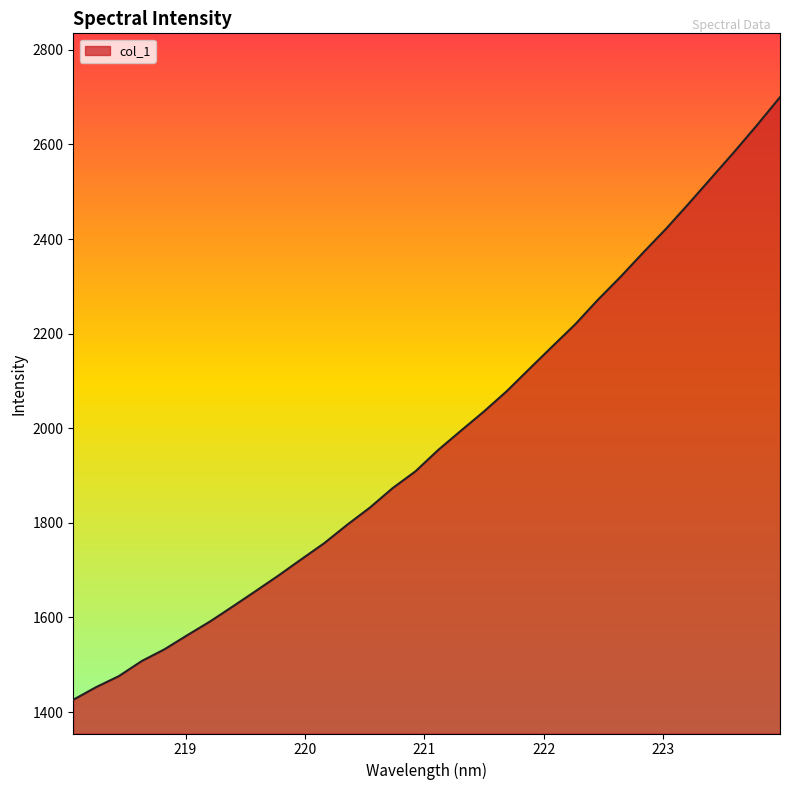

What is the difference between the maximum and minimum values?

1274.0